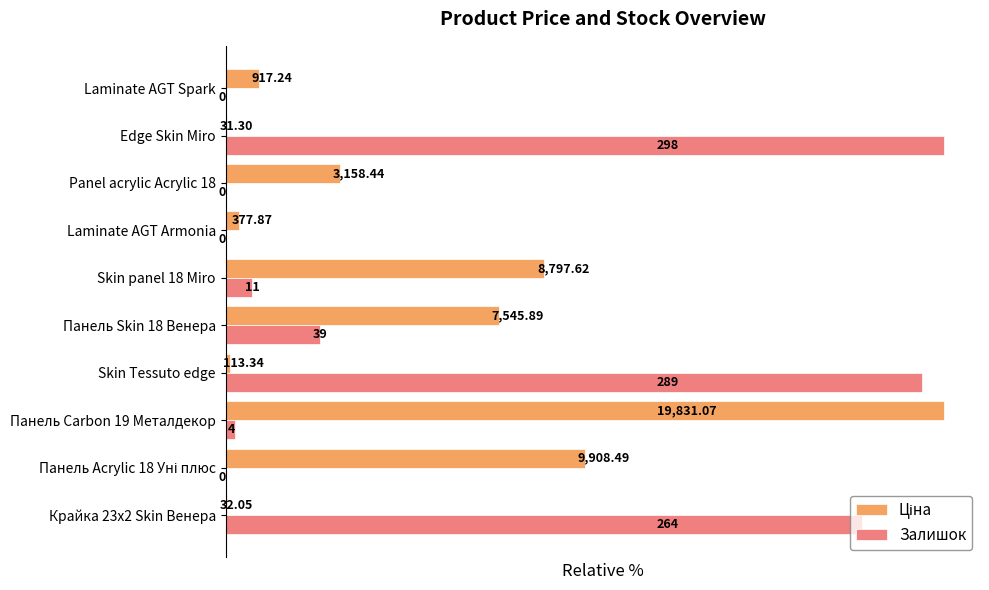

Reading left to right, what are all the values shown in this chart?

Ціна: 0.2	50.0	100.0	0.6	38.1	44.4	1.9	15.9	0.2	4.6
Залишок: 88.6	0.0	1.3	97.0	13.1	3.7	0.0	0.0	100.0	0.0